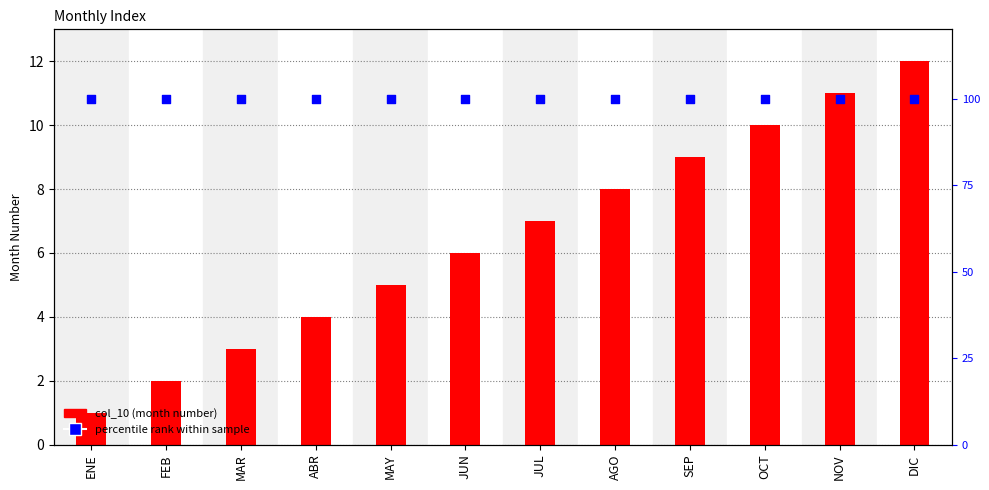

What are all the series names shown in the legend?

col_10, percentile rank